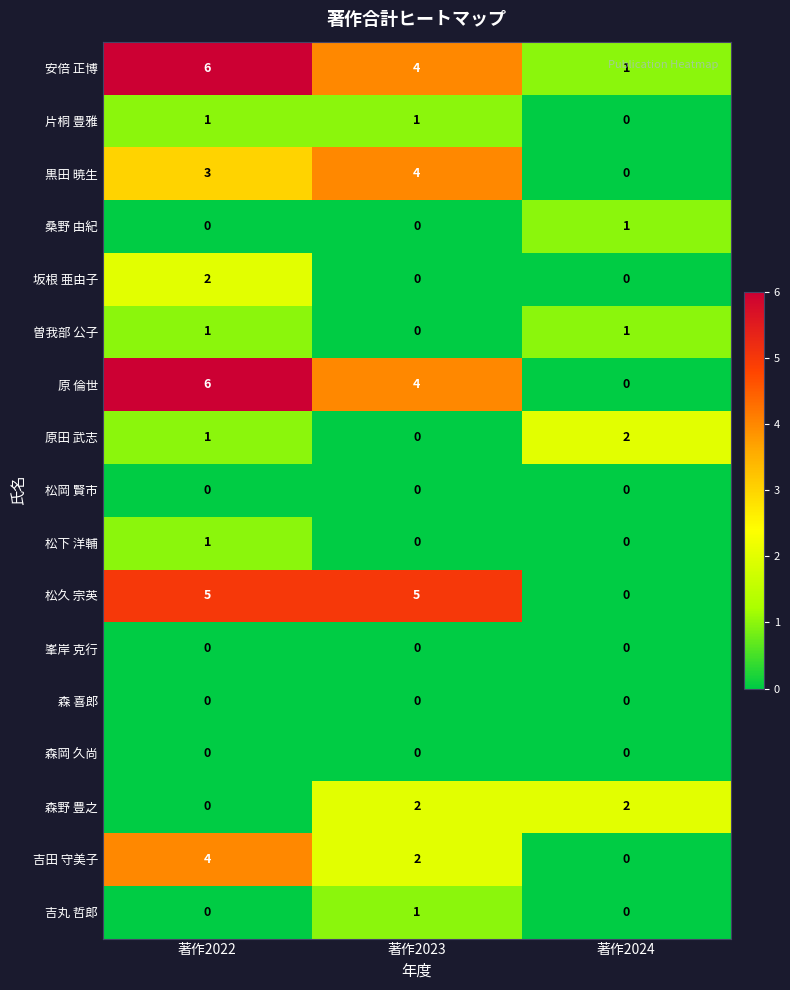

Is it true that 吉田 守美子 equals 2 at 著作2024?

False